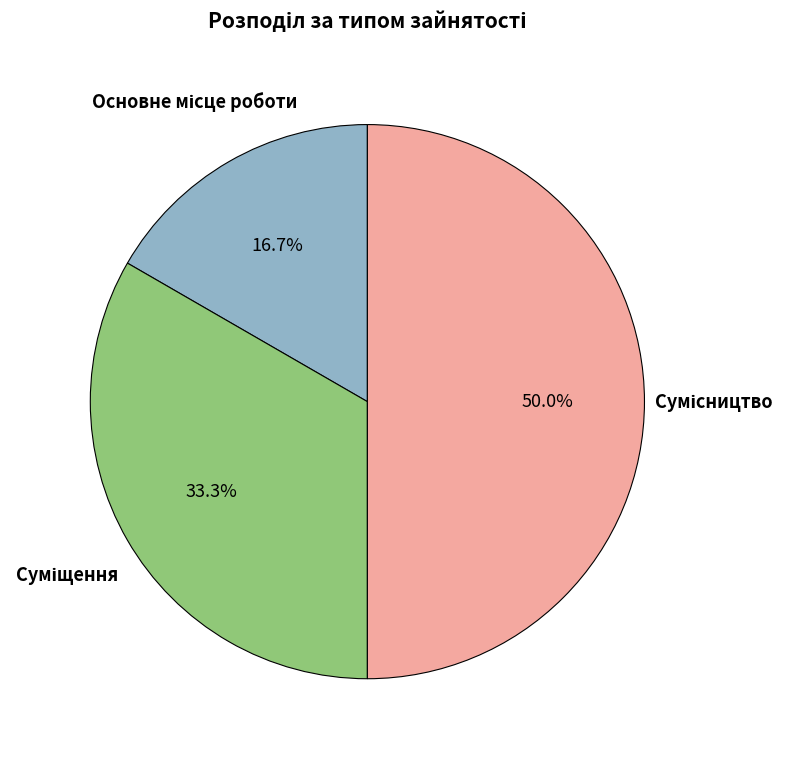

To the nearest percent, what is the difference between the largest and smallest slice percentages?

33%